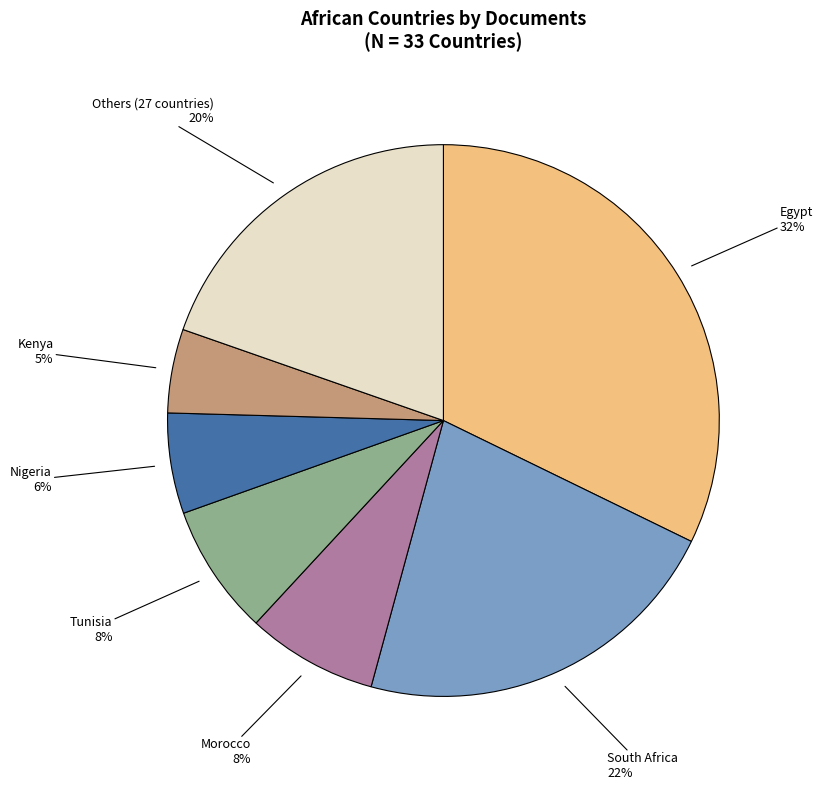

True or false: South Africa accounts for 33% of the total.

False